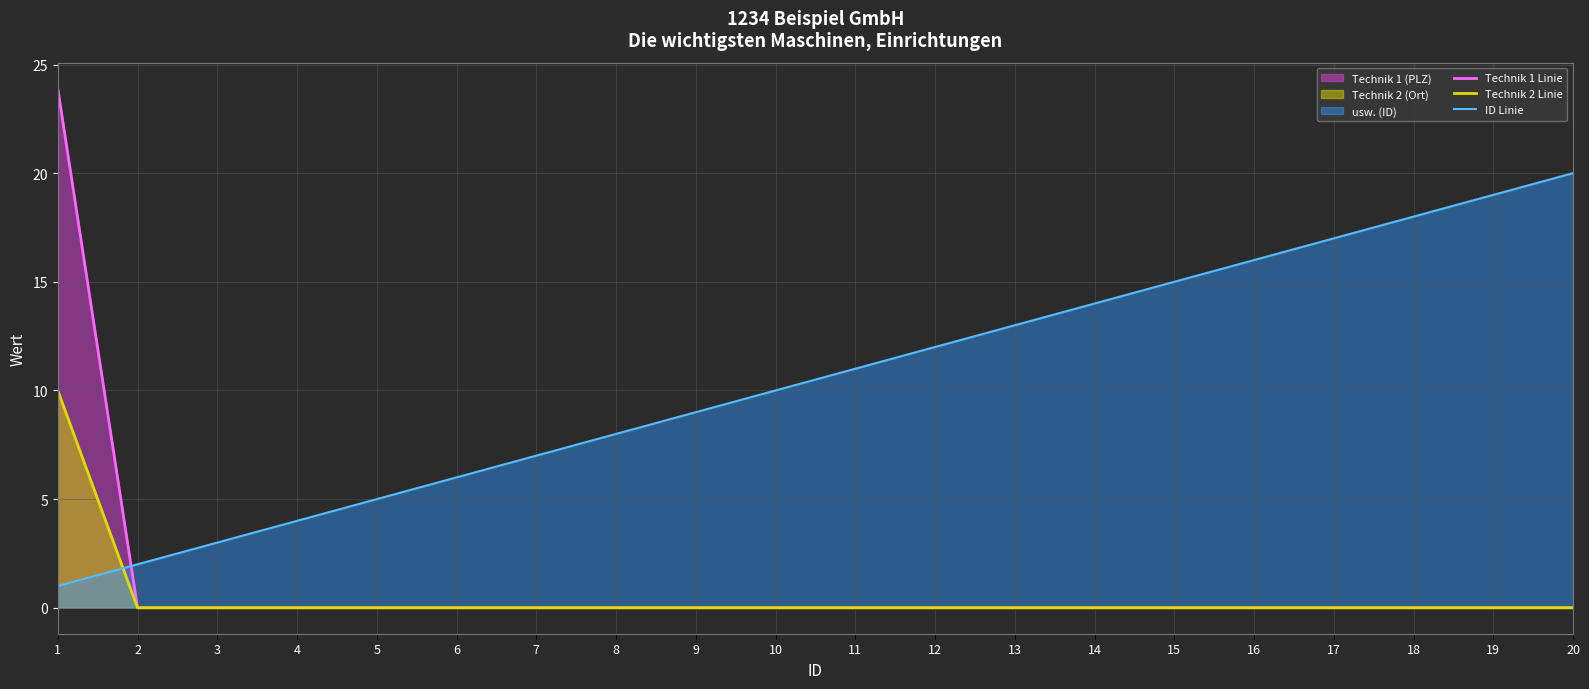

List the series in order of their peak value, highest first.

Technik 1 Linie, ID Linie, Technik 2 Linie